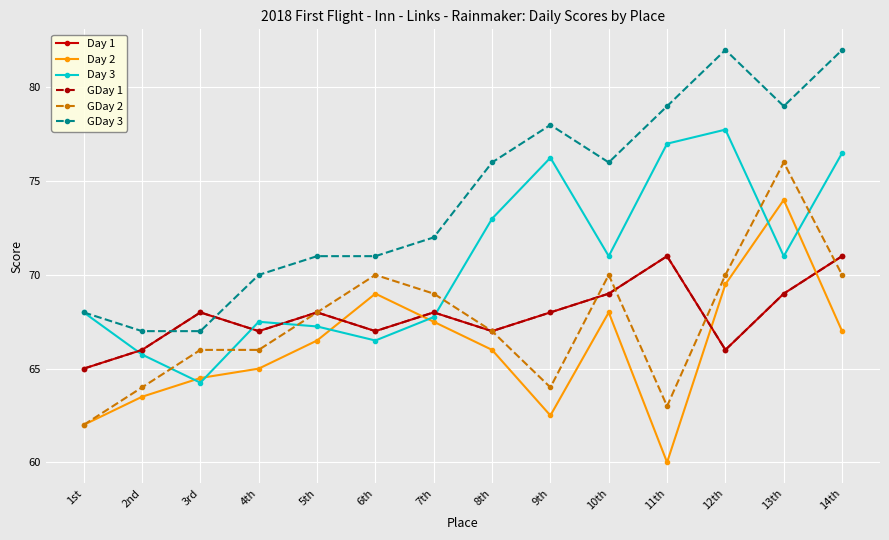

Reading left to right, what are all the values shown in this chart?

Day 1: 1st=65.0	2nd=66.0	3rd=68.0	4th=67.0	5th=68.0	6th=67.0	7th=68.0	8th=67.0	9th=68.0	10th=69.0	11th=71.0	12th=66.0	13th=69.0	14th=71.0
Day 2: 1st=62.0	2nd=63.5	3rd=64.5	4th=65.0	5th=66.5	6th=69.0	7th=67.5	8th=66.0	9th=62.5	10th=68.0	11th=60.0	12th=69.5	13th=74.0	14th=67.0
Day 3: 1st=68.0	2nd=65.8	3rd=64.2	4th=67.5	5th=67.2	6th=66.5	7th=67.8	8th=73.0	9th=76.2	10th=71.0	11th=77.0	12th=77.8	13th=71.0	14th=76.5
GDay 1: 1st=65.0	2nd=66.0	3rd=68.0	4th=67.0	5th=68.0	6th=67.0	7th=68.0	8th=67.0	9th=68.0	10th=69.0	11th=71.0	12th=66.0	13th=69.0	14th=71.0
GDay 2: 1st=62.0	2nd=64.0	3rd=66.0	4th=66.0	5th=68.0	6th=70.0	7th=69.0	8th=67.0	9th=64.0	10th=70.0	11th=63.0	12th=70.0	13th=76.0	14th=70.0
GDay 3: 1st=68.0	2nd=67.0	3rd=67.0	4th=70.0	5th=71.0	6th=71.0	7th=72.0	8th=76.0	9th=78.0	10th=76.0	11th=79.0	12th=82.0	13th=79.0	14th=82.0